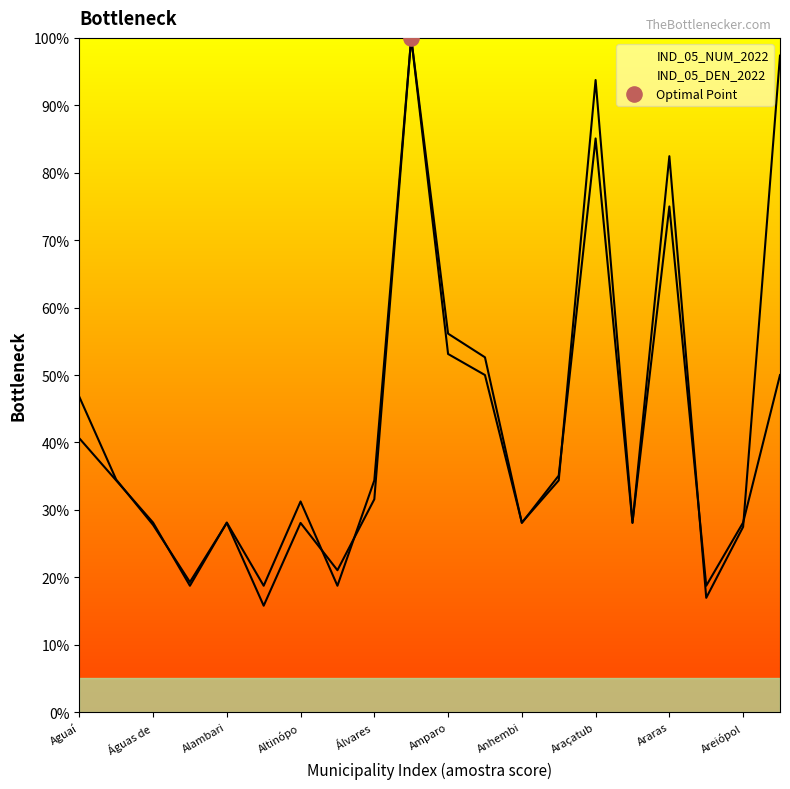

Which series has the widest spread of Y values?

IND_05_NUM_2022